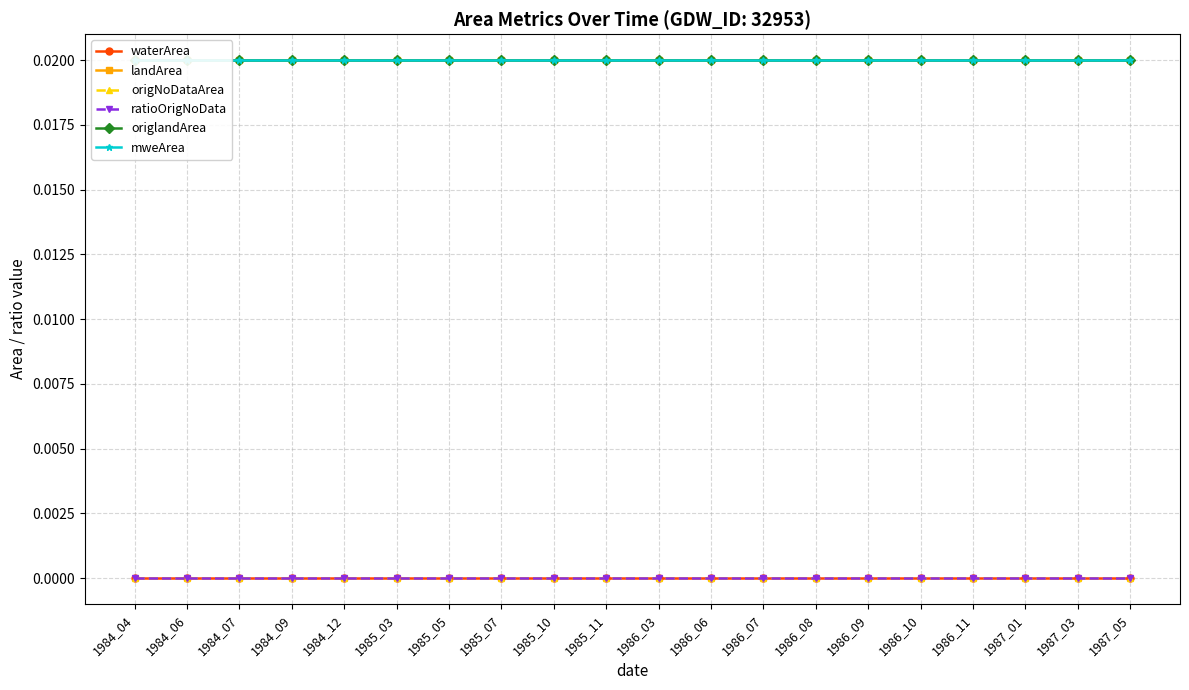

True or false: landArea and origlandArea intersect in this chart.

False